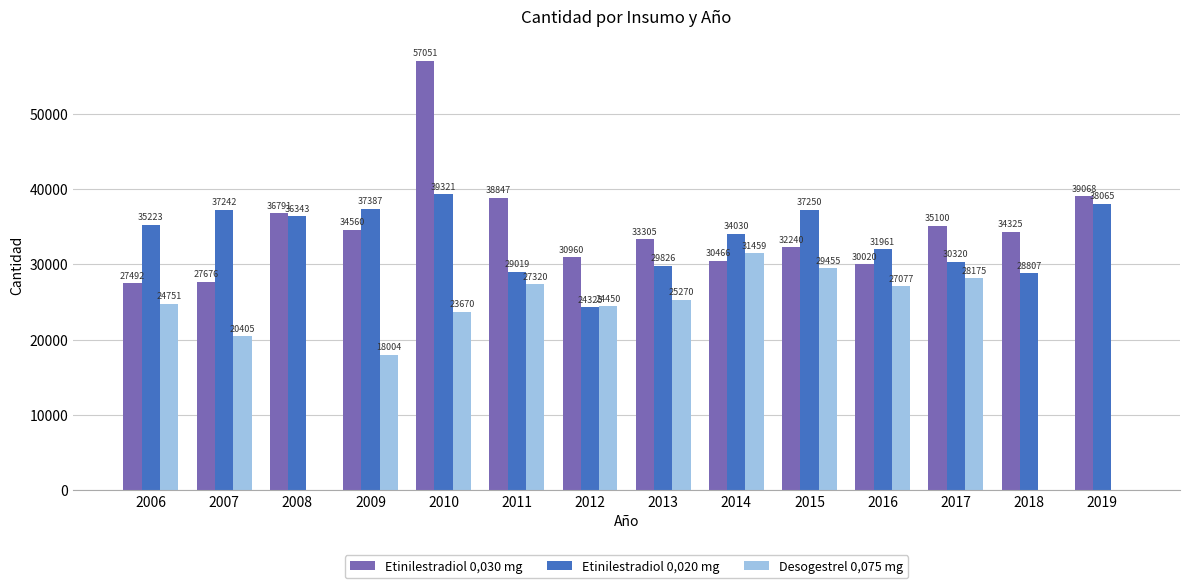

The Etinilestradiol 0,030 mg series shows 13459 at 2015. True or false?

False